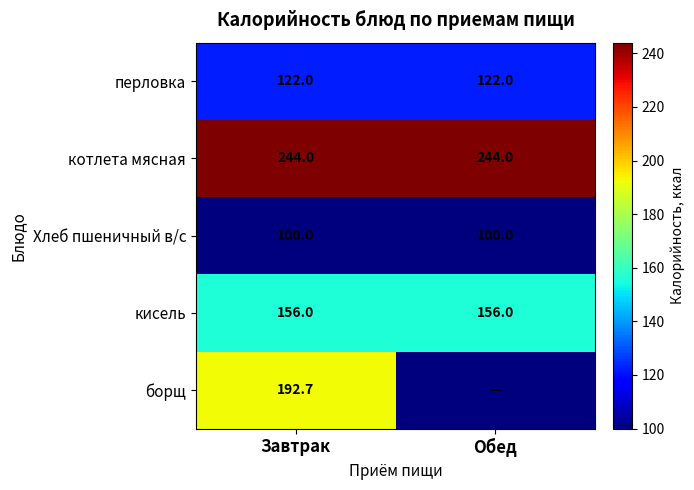

What is the spread (max minus min) of values at Завтрак?

144.0